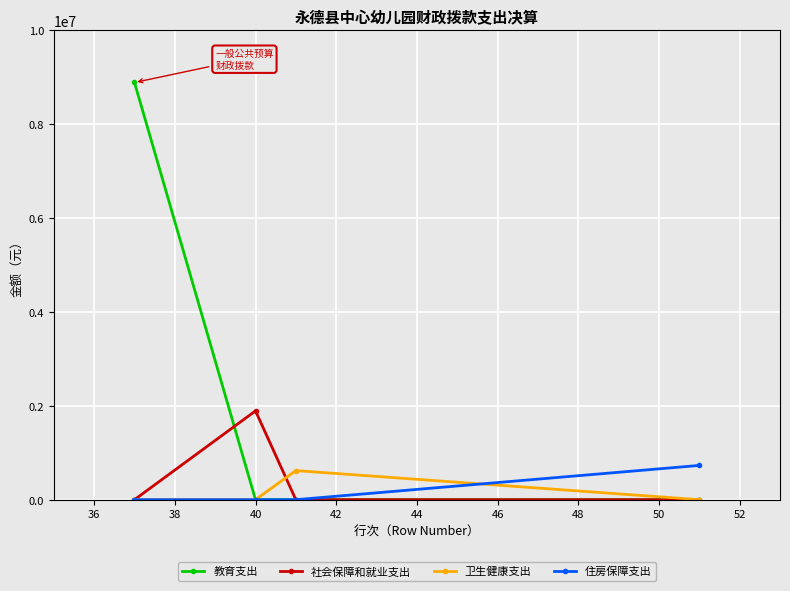

True or false: 教育支出 has more than 1 points higher than both neighbors.

False